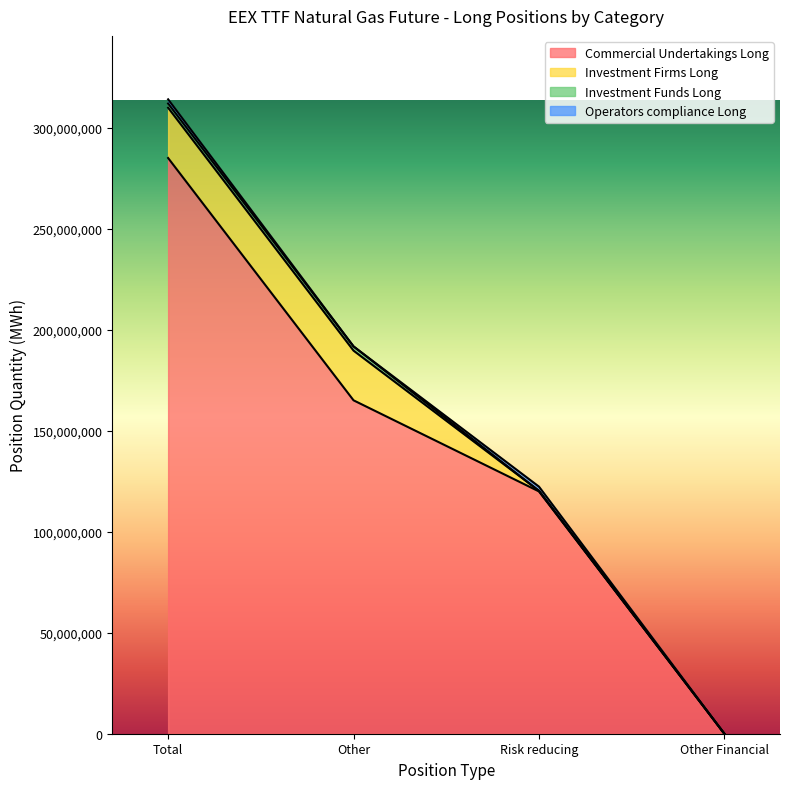

What are all the series names shown in the legend?

Commercial Undertakings Long, Investment Firms Long, Investment Funds Long, Operators compliance Long